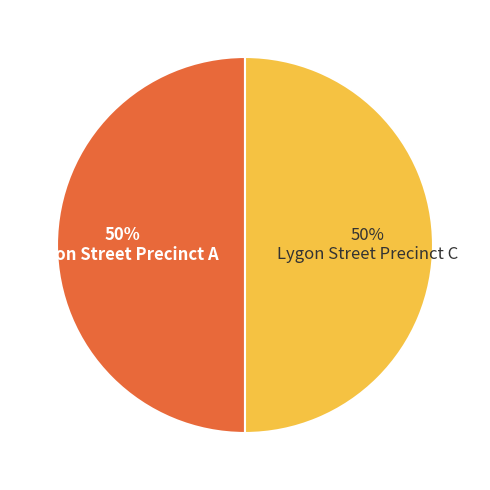

To the nearest percent, what is the average slice percentage?

50%